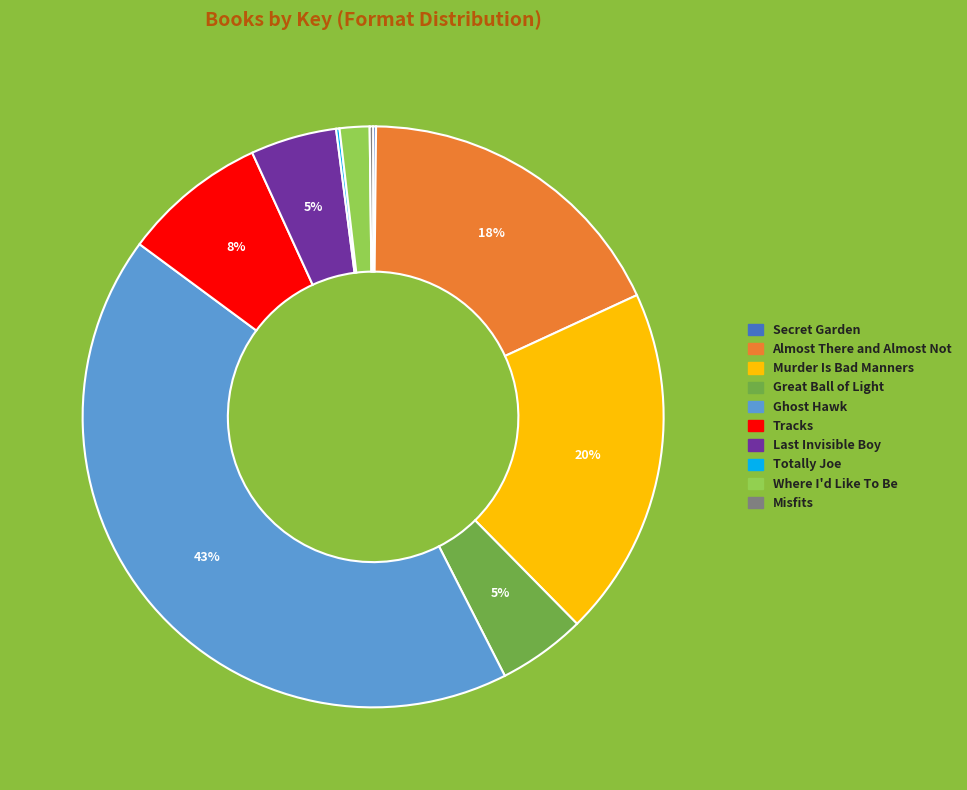

Which category has the biggest portion of the pie?

Ghost Hawk